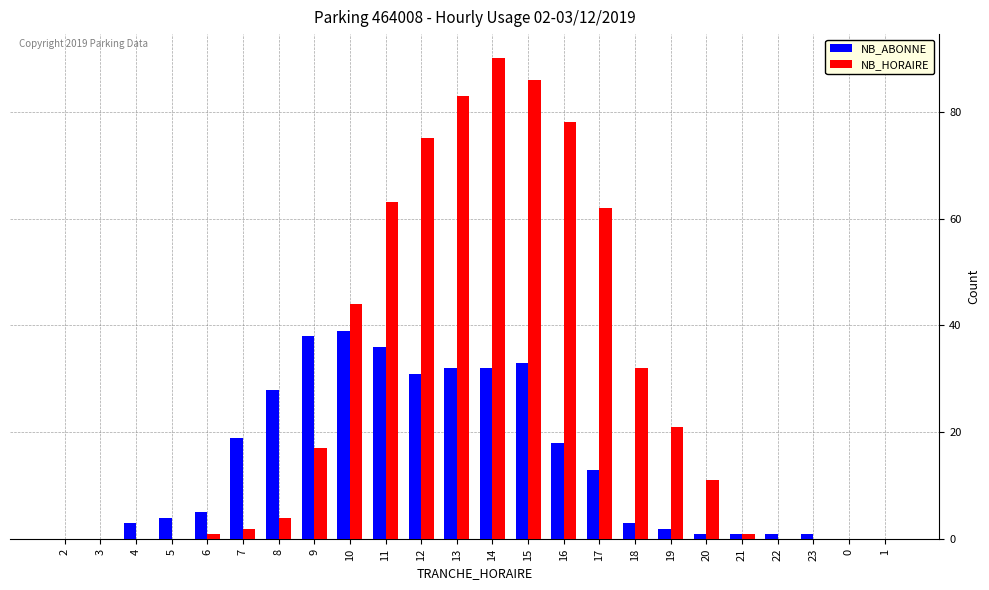

How many categories are shown in the chart?

24